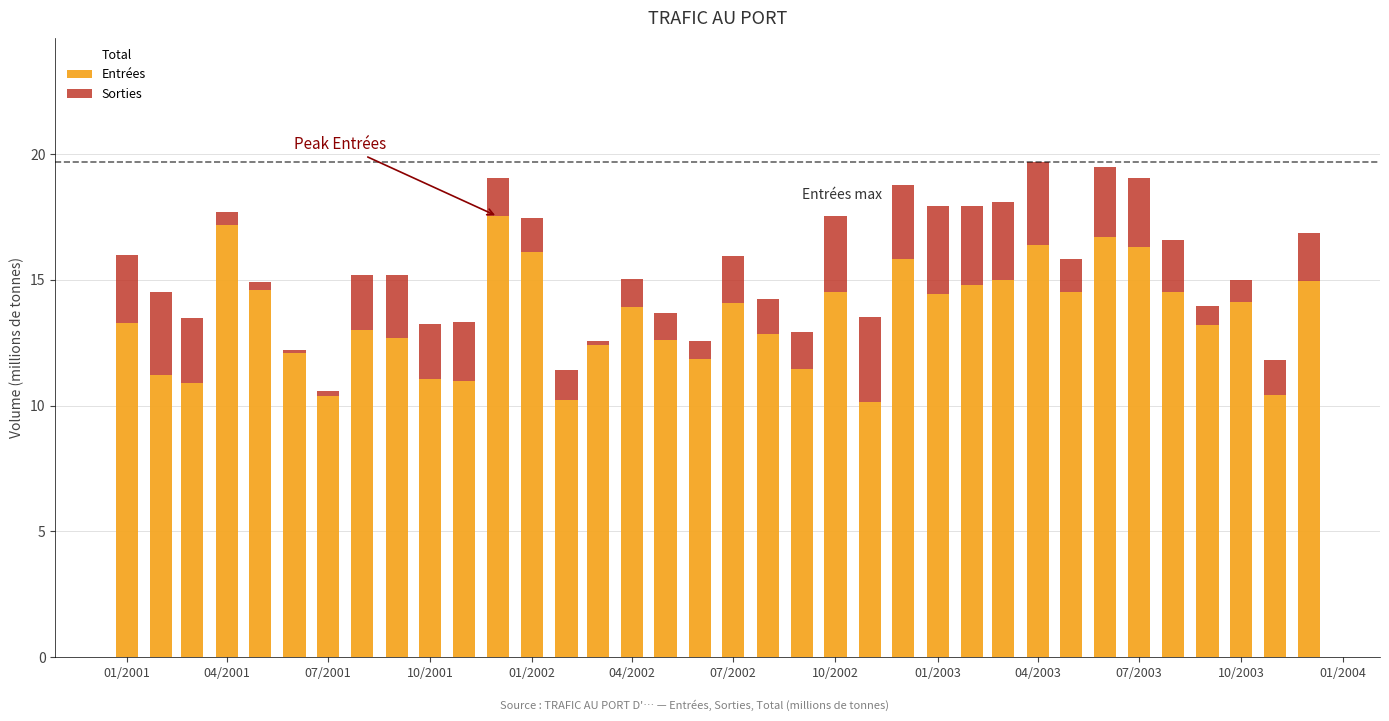

Reading left to right, list all the values displayed in this chart.

Entrées: 13.3	11.2	10.9	17.2	14.6	12.1	10.4	13.0	12.7	11.0	11.0	17.5	16.1	10.2	12.4	13.9	12.6	11.8	14.1	12.9	11.5	14.5	10.1	15.8	14.4	14.8	15.0	16.4	14.5	16.7	16.3	14.5	13.2	14.1	10.4	15.0
Sorties: 2.7	3.3	2.6	0.5	0.3	0.1	0.2	2.2	2.5	2.2	2.3	1.5	1.3	1.2	0.2	1.1	1.1	0.7	1.8	1.4	1.5	3.0	3.4	2.9	3.5	3.2	3.1	3.3	1.3	2.8	2.7	2.1	0.8	0.9	1.4	1.9